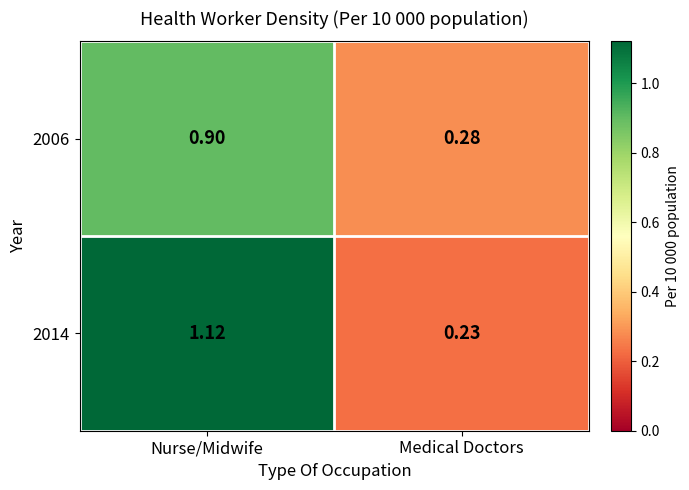

Rank the categories by 2006 value from lowest to highest.

Medical Doctors, Nurse/Midwife